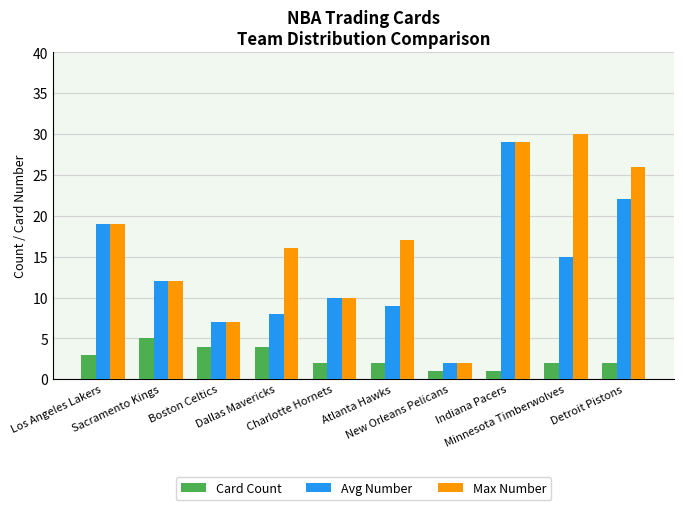

What is the value of the Avg Number bar at the 8th from the left?

29